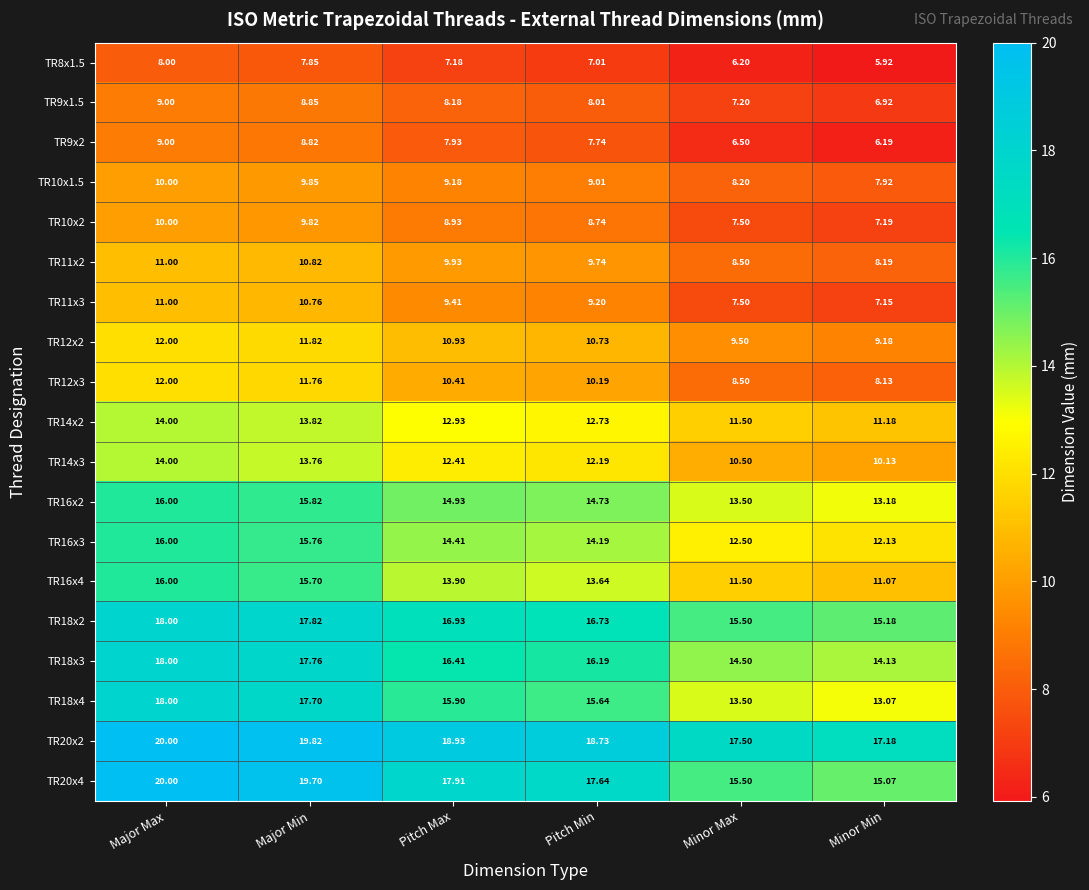

At which category is the sum across all series the highest?

Major Max